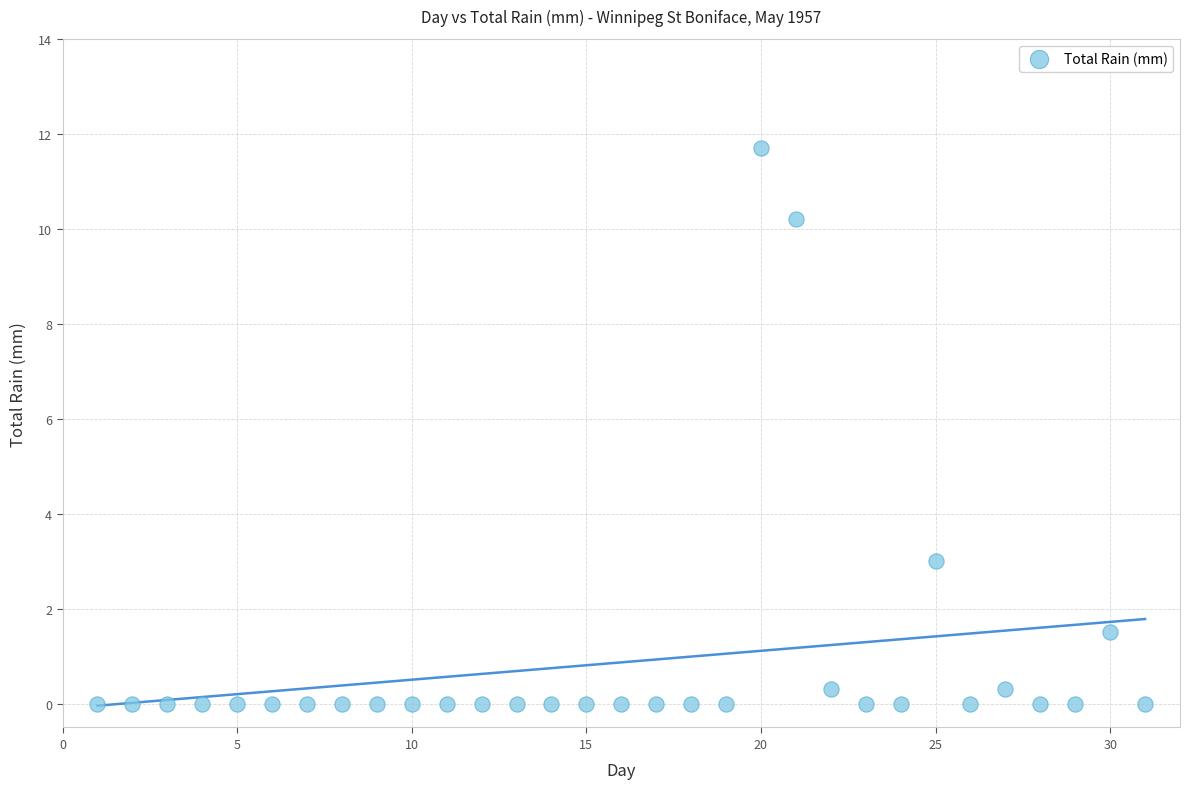

What is the range of Y values (max minus min)?

11.7